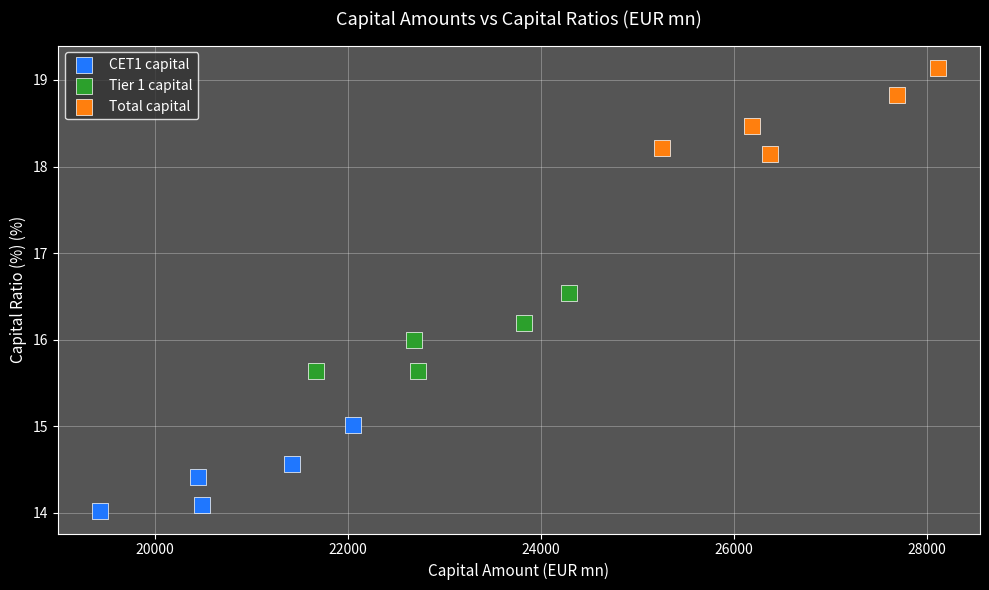

Which series reaches the maximum Y coordinate?

Total capital